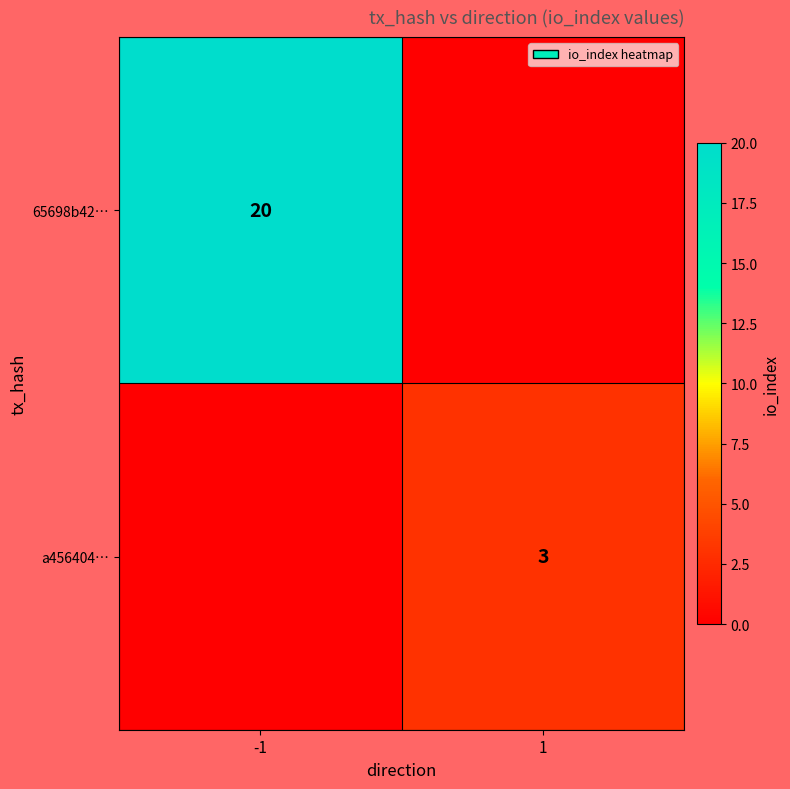

The a456404… series shows 4 at 1. True or false?

False